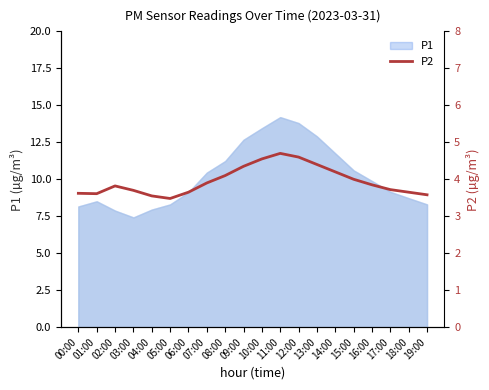

Reading right to left, what are all the values shown in this chart?

3.6	3.6	3.7	3.9	4.0	4.2	4.4	4.6	4.7	4.5	4.3	4.1	3.9	3.6	3.5	3.5	3.7	3.8	3.6	3.6